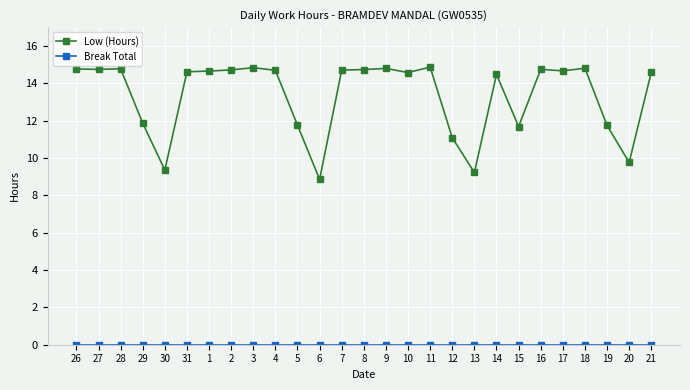

Between 30 and 19, which series saw the biggest shift?

Low (Hours)